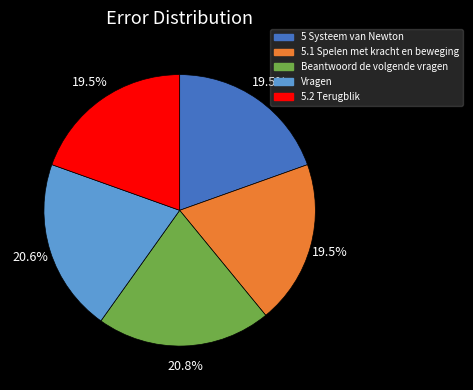

Is there a majority slice in this chart?

No